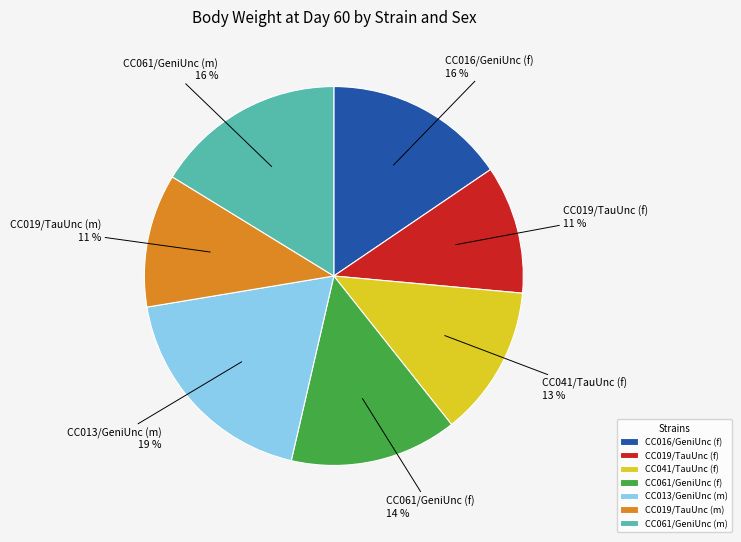

What is the largest slice in the pie chart?

CC013/GeniUnc (m)